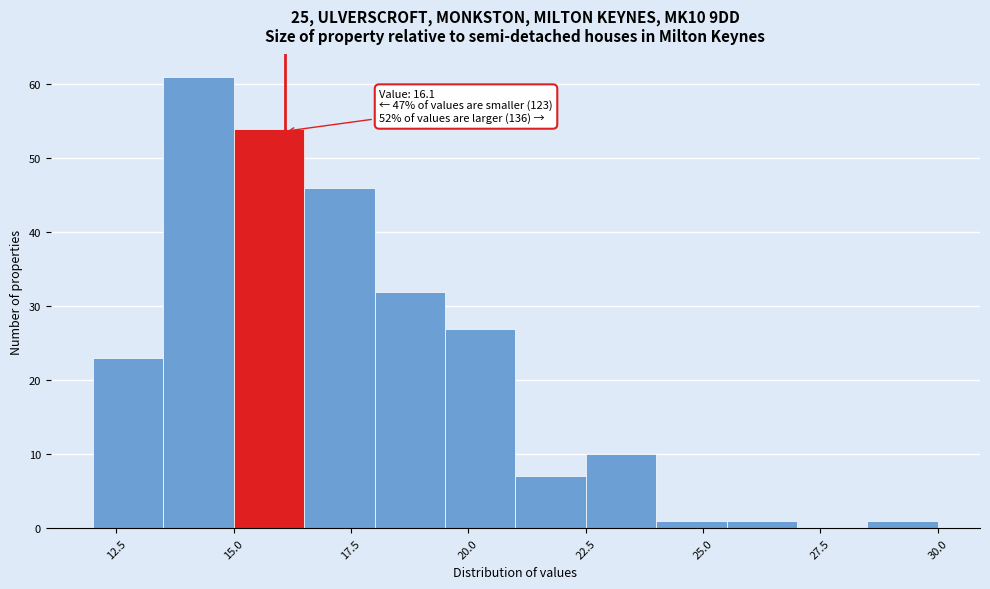

Around what value on the x-axis is the tallest bar? Give the approximate position of its centre, as read against the axis.

14.5